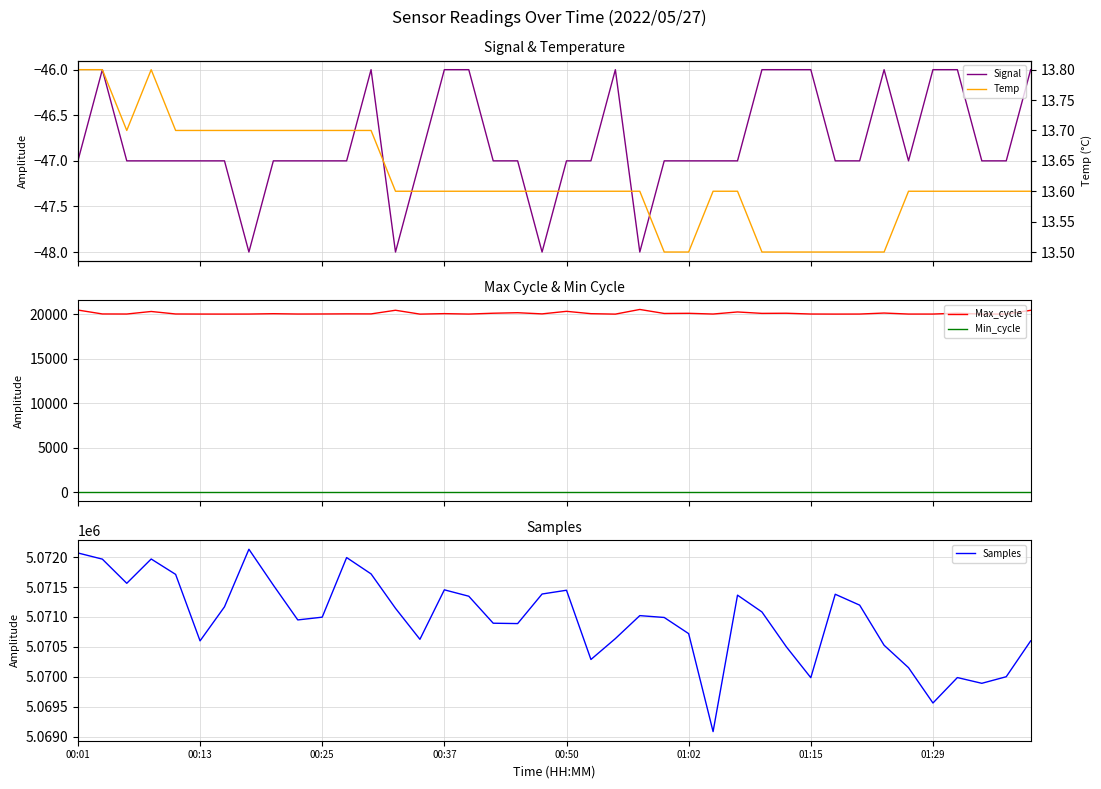

The value of Samples at 01:29 is 2510192.1. True or false?

False